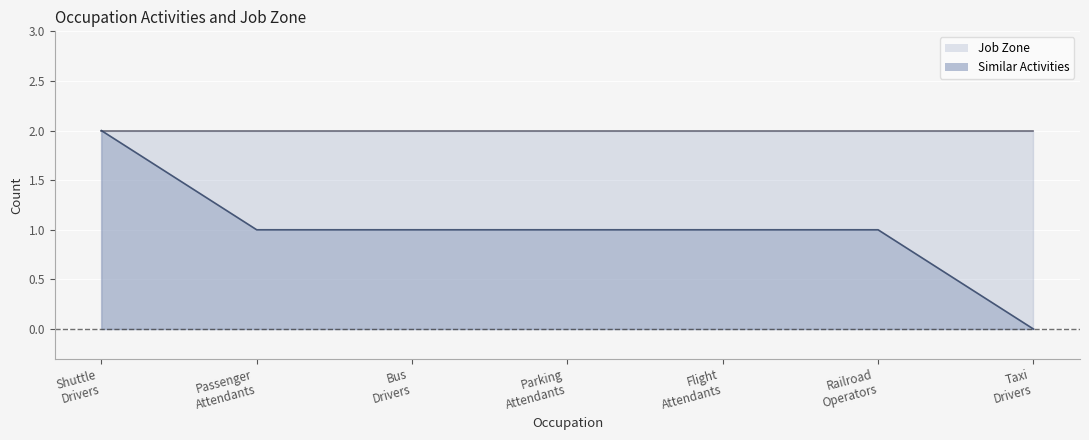

Which series has the widest spread of values?

Similar Activities